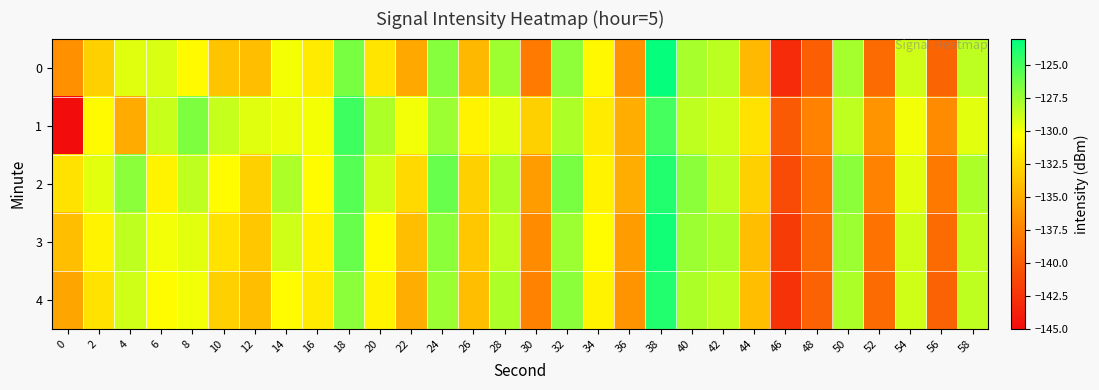

What is the difference between the highest and lowest values at 2?

3.5